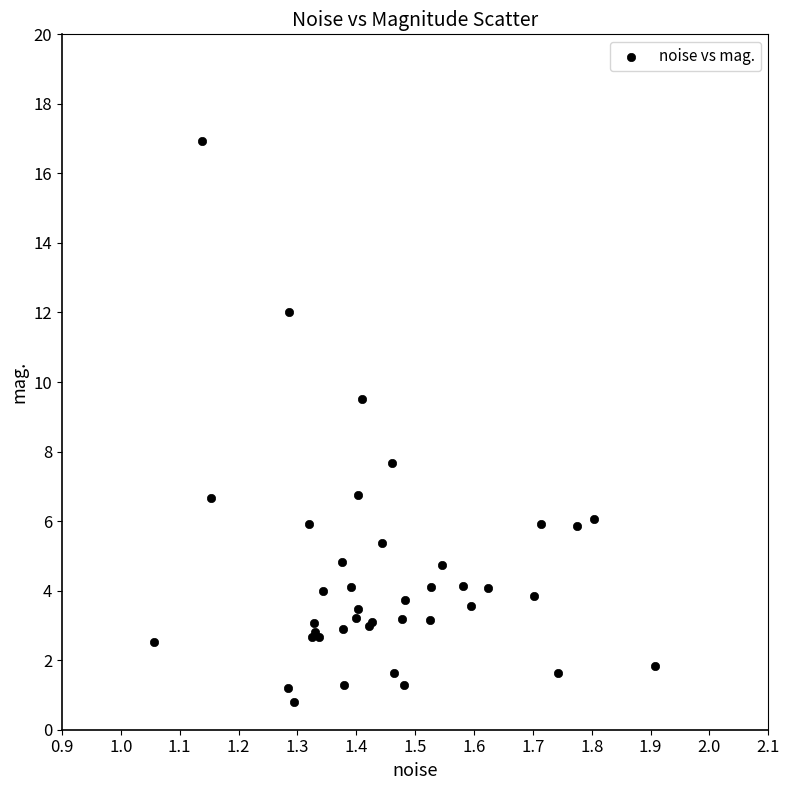

What Y value in the scatter plot is closest to 8?

7.7